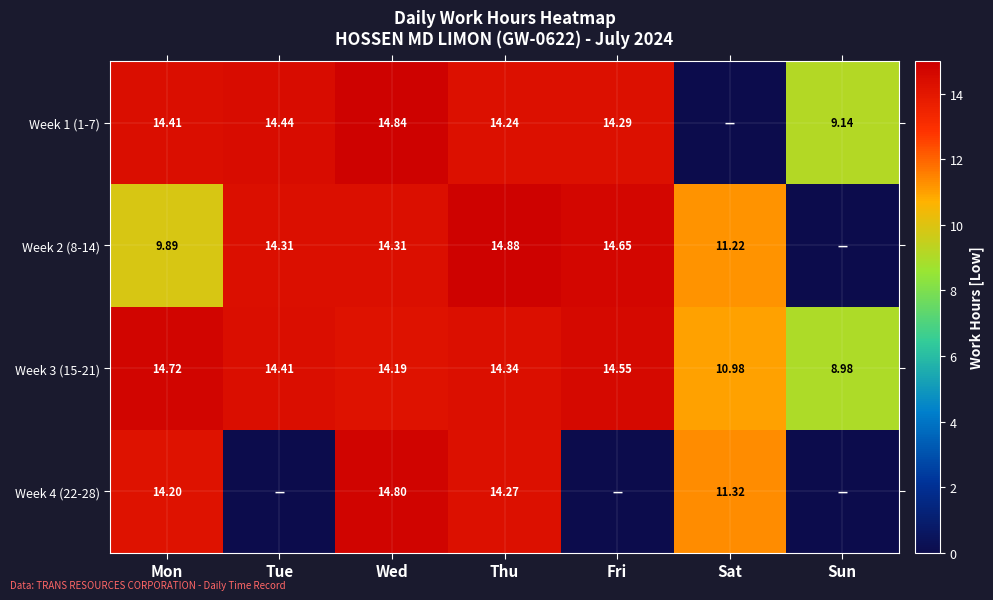

Is the value of Week 2 (8-14) at Sat greater than the value of Week 3 (15-21) at Sun?

Yes